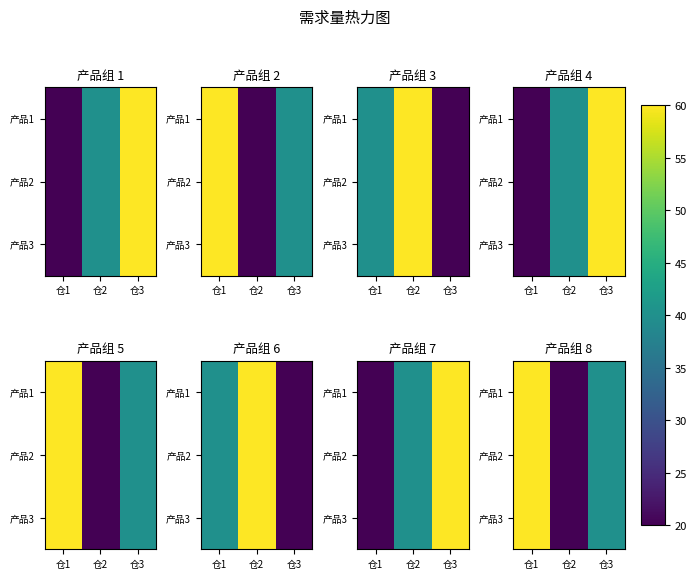

Between 仓1 and 仓2, which is larger?

仓1